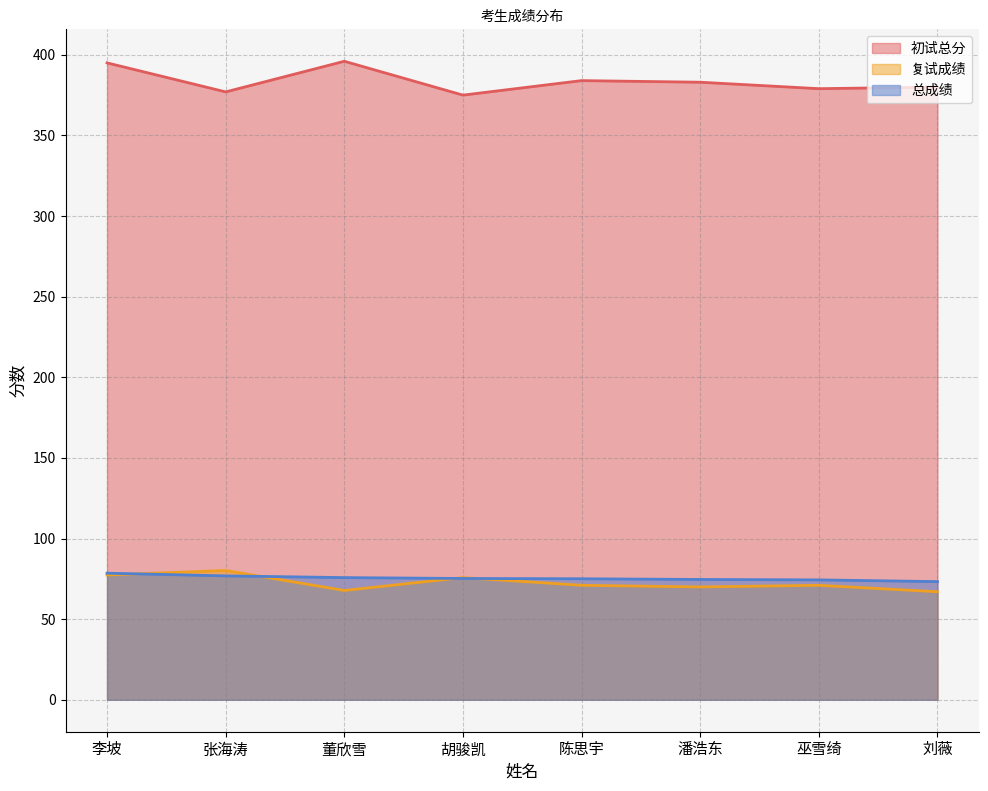

Is the value of 复试成绩 at 陈思宇 greater than the value of 总成绩 at 董欣雪?

No